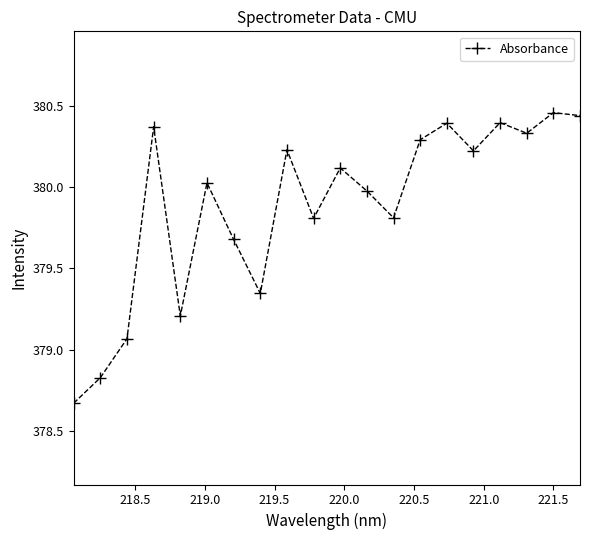

True or false: there are more than 0 points higher than both neighbors.

True